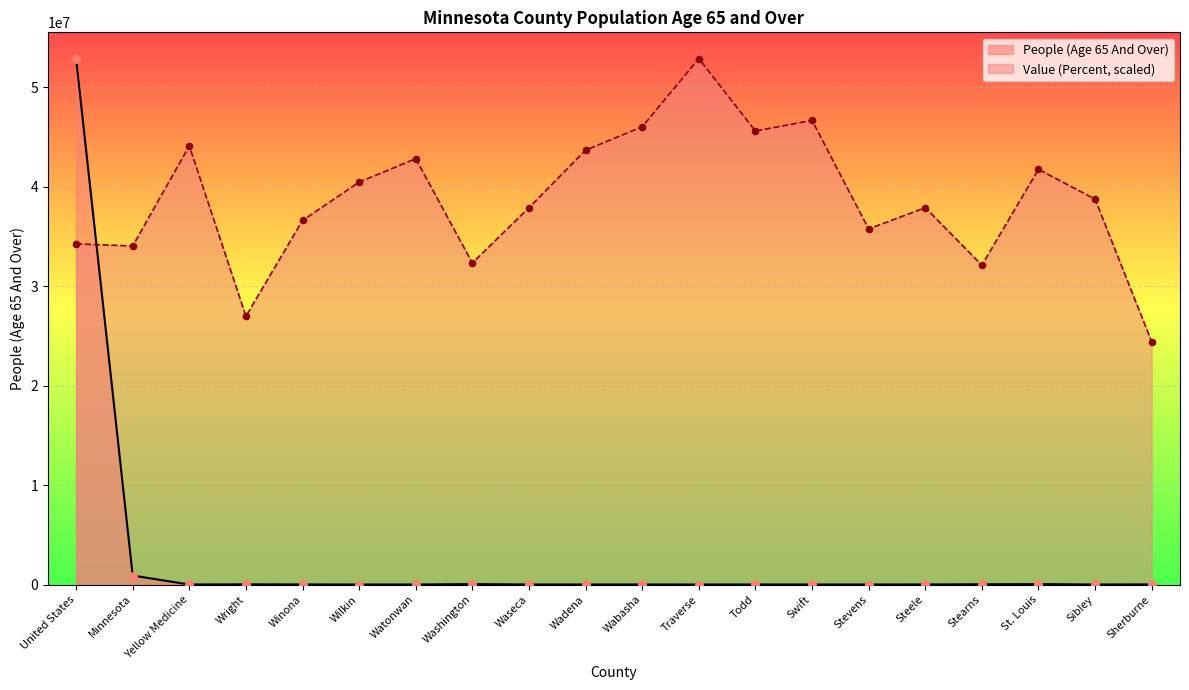

What are all the series names shown in the legend?

People (Age 65 And Over), Value (Percent, scaled)